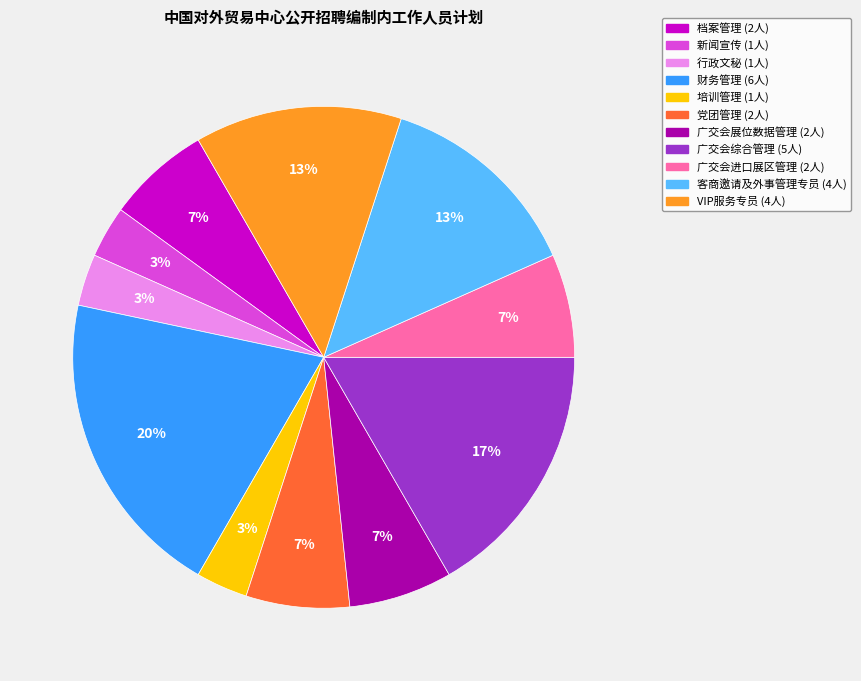

How many segments does this pie chart have?

11